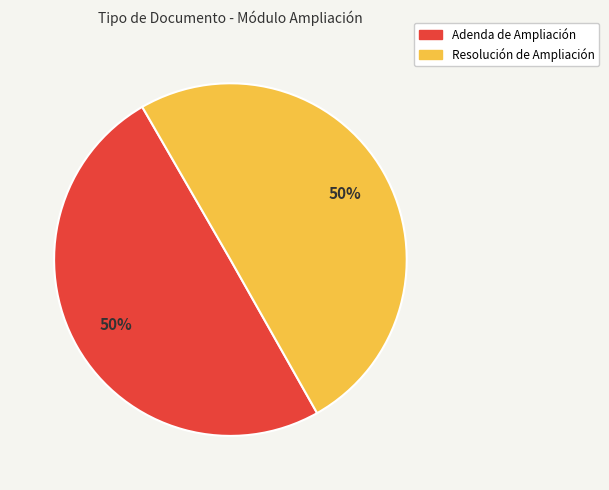

Do Adenda de Ampliación and Resolución de Ampliación together represent more than half of the pie?

Yes